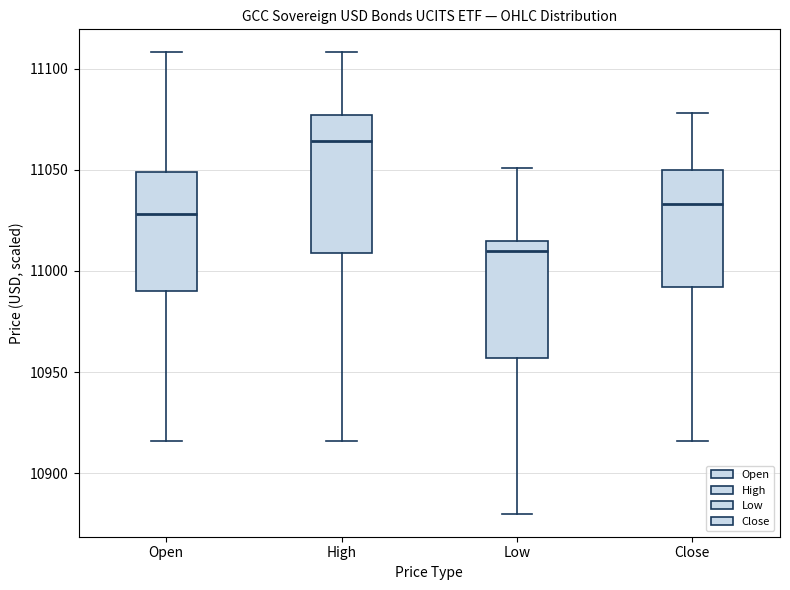

Reading left to right, transcribe this box plot: for each box, give where its median line is, the range the box spans, and where its two whiskers end, as read against the y-axis. The values are not printed on the chart, so give them approximately, as read against the axis.

Open: median 11030, box 10990 to 11050, whiskers 10915 to 11110
High: median 11065, box 11010 to 11075, whiskers 10915 to 11110
Low: median 11010, box 10955 to 11015, whiskers 10880 to 11050
Close: median 11035, box 10990 to 11050, whiskers 10915 to 11080